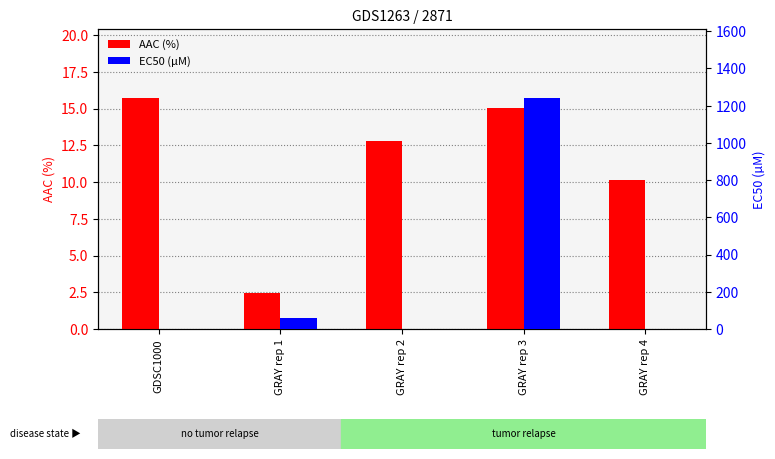

What are all the series names shown in the legend?

AAC (%), EC50 (µM)